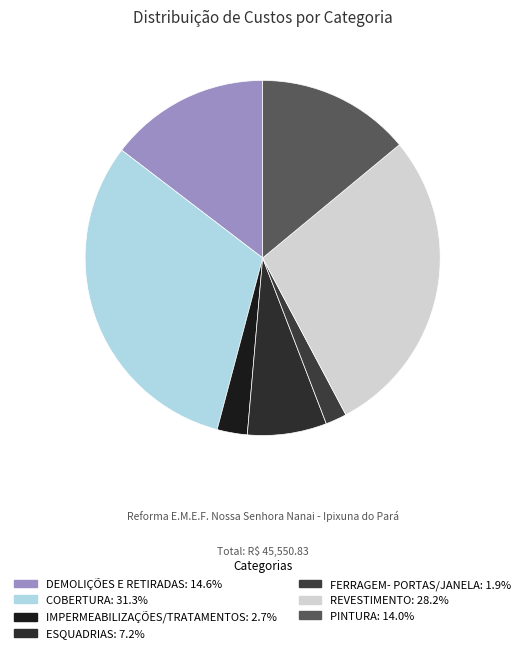

To the nearest percent, what portion does DEMOLIÇÕES E RETIRADAS represent?

15%